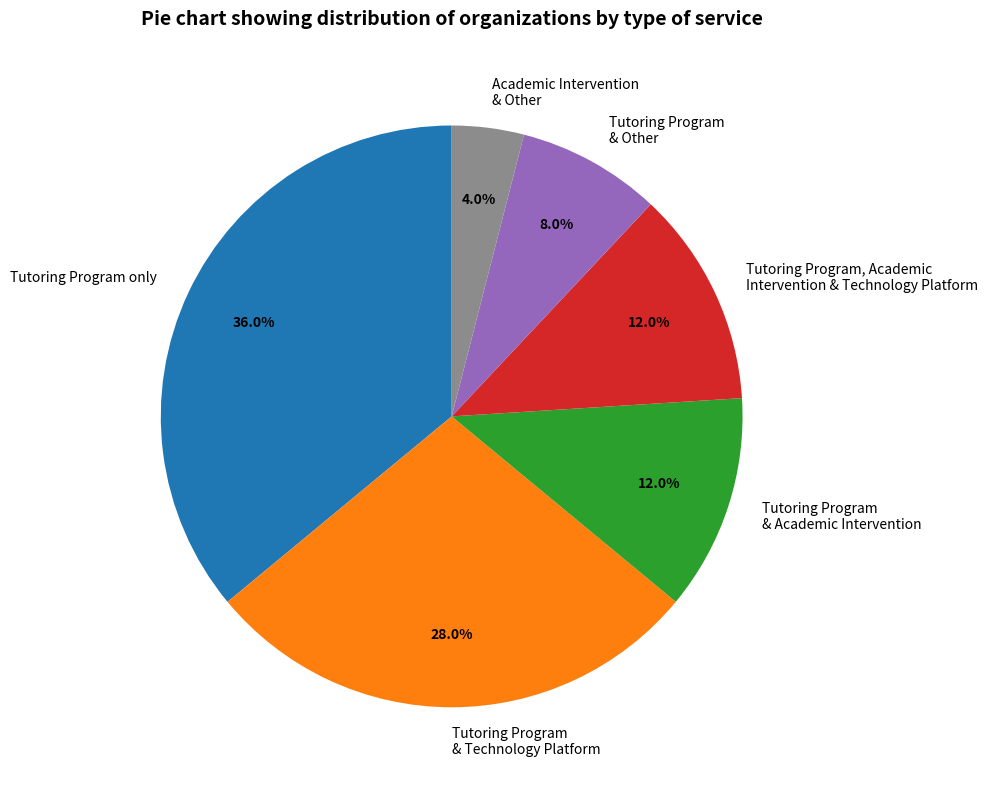

What is the smallest slice in the pie chart?

Academic Intervention & Other